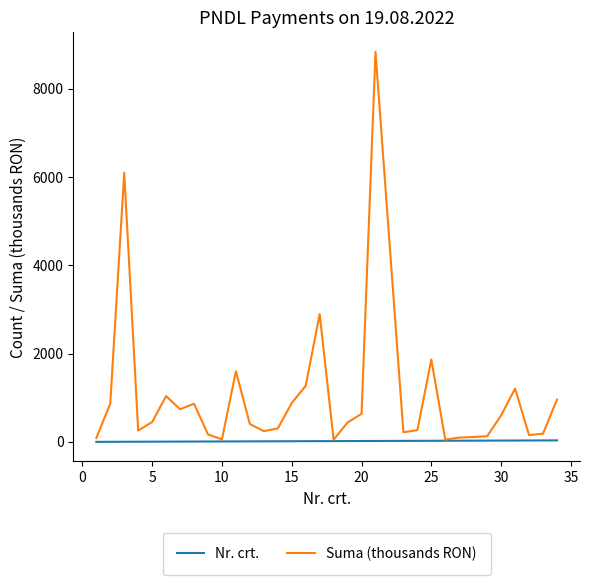

Which series has the largest range (max minus min)?

Suma (thousands RON)